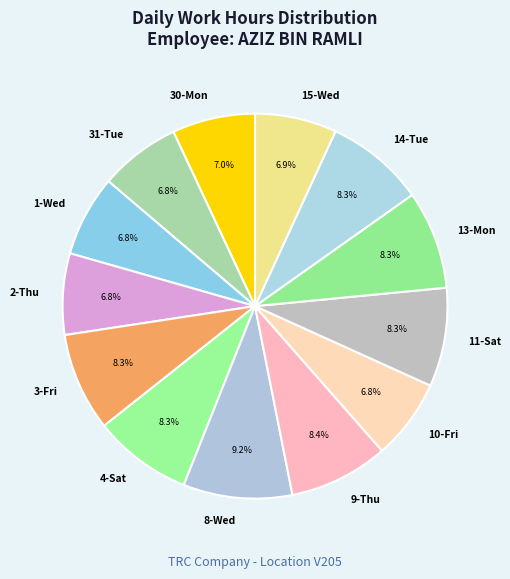

To the nearest percent, what is the average slice percentage?

8%